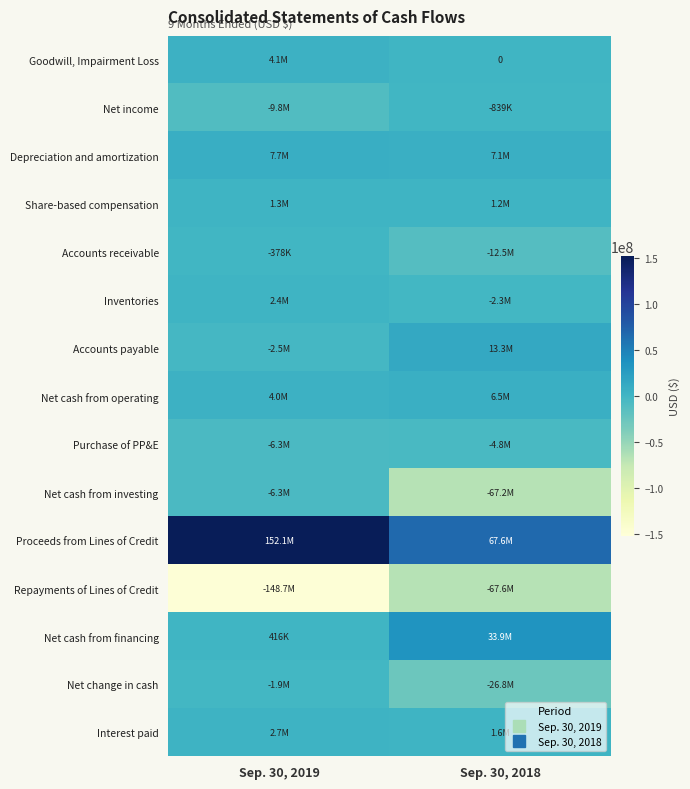

At which category does the chart reach its minimum across all series?

Sep. 30, 2019